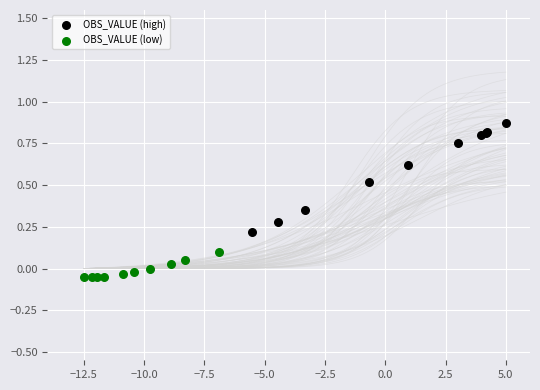

Which series reaches the minimum Y coordinate?

OBS_VALUE (low)